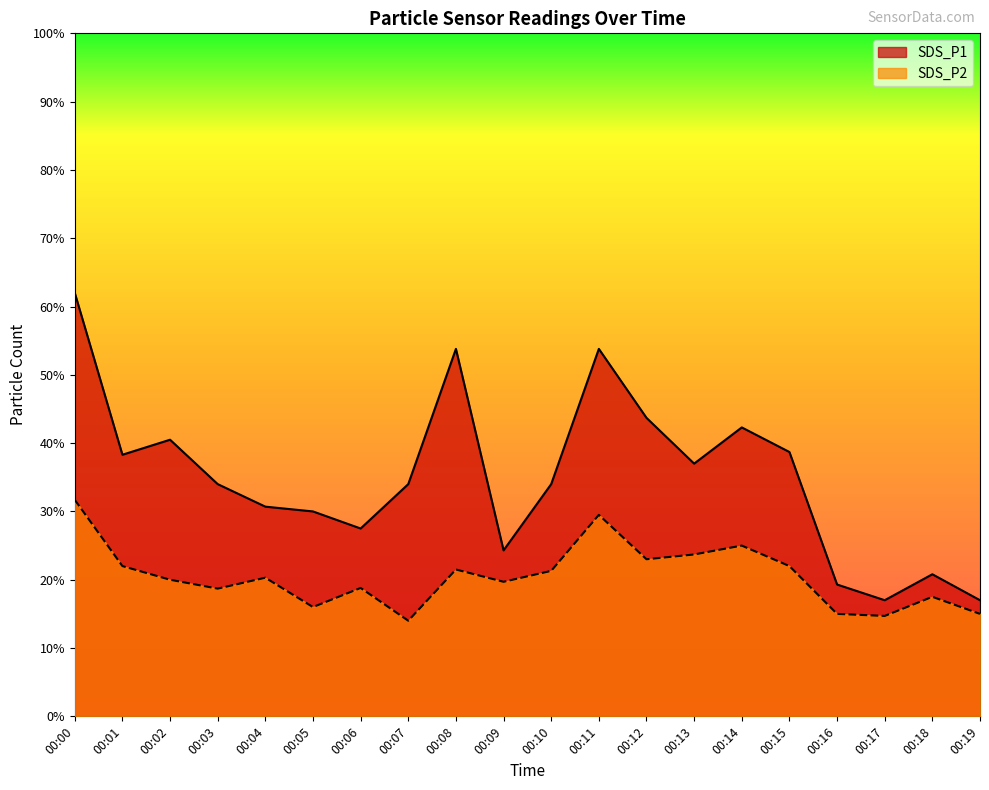

The SDS_P2 series shows 3.3 at 00:03. True or false?

False